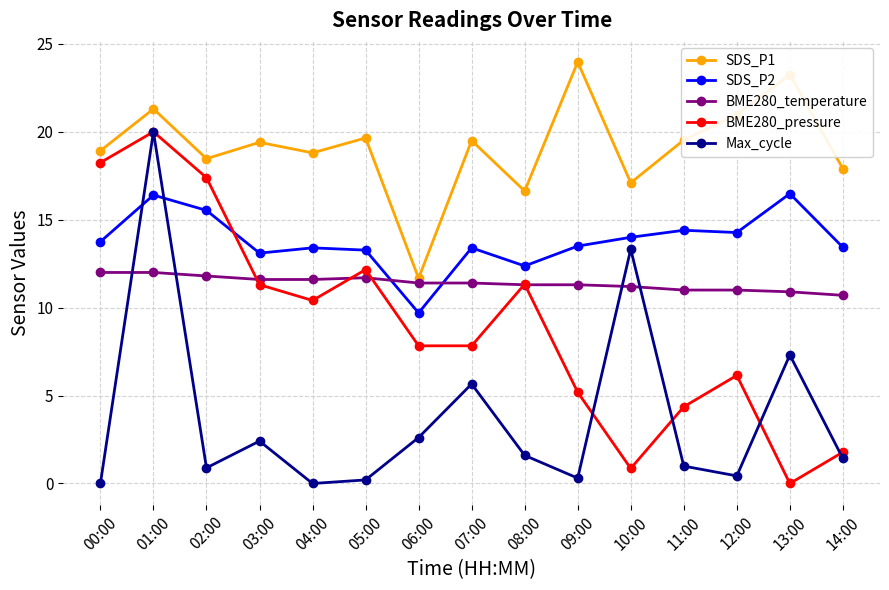

What is the difference between the maximum and minimum values in the SDS_P2 series?

6.8